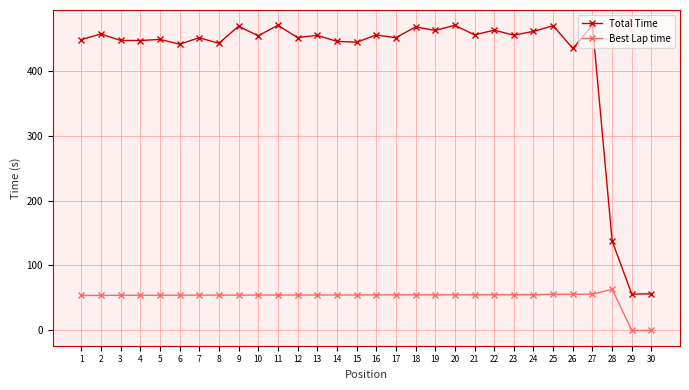

At 30, list the series in order from largest to smallest.

Total Time, Best Lap time